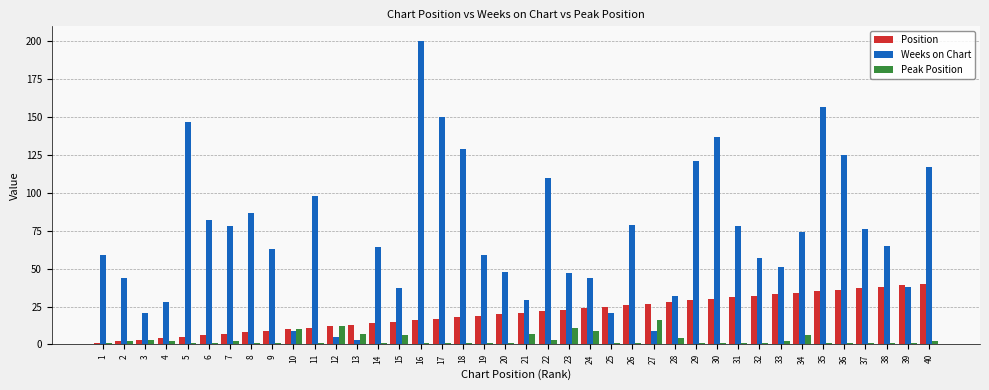

How many bars are there in each group?

3